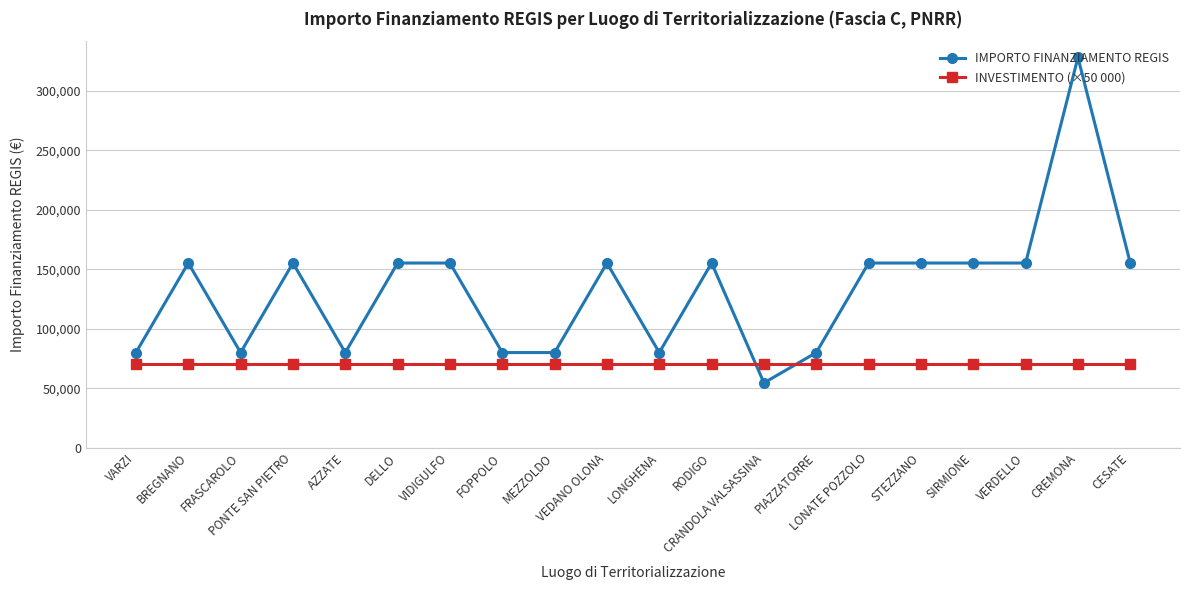

Where is the first local minimum for IMPORTO FINANZIAMENTO REGIS?

FRASCAROLO